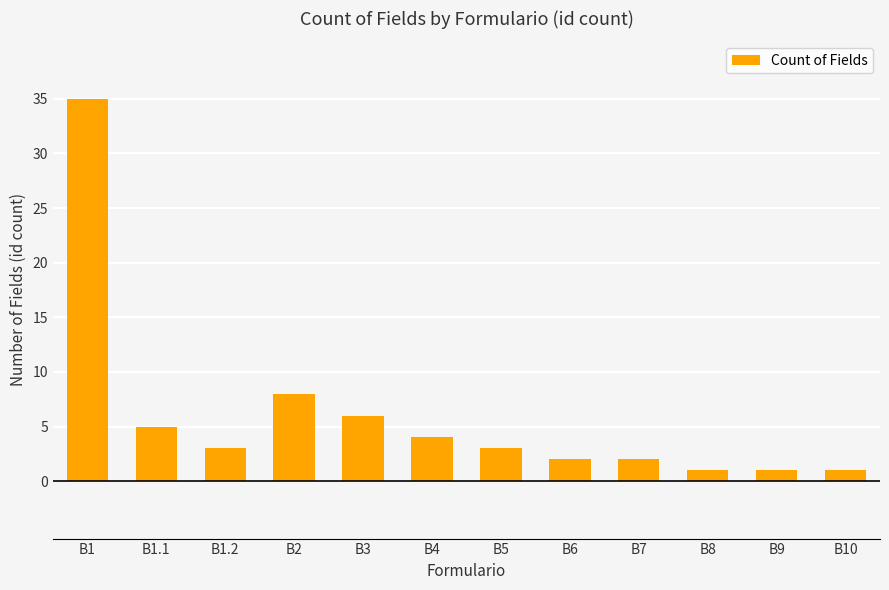

What is the change in value from B7 to B8?

-1